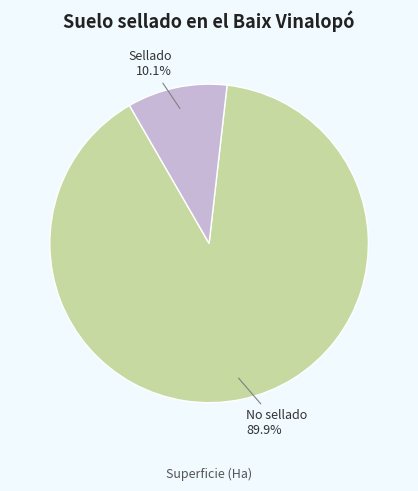

What portion of the pie excludes No sellado?

10.1%